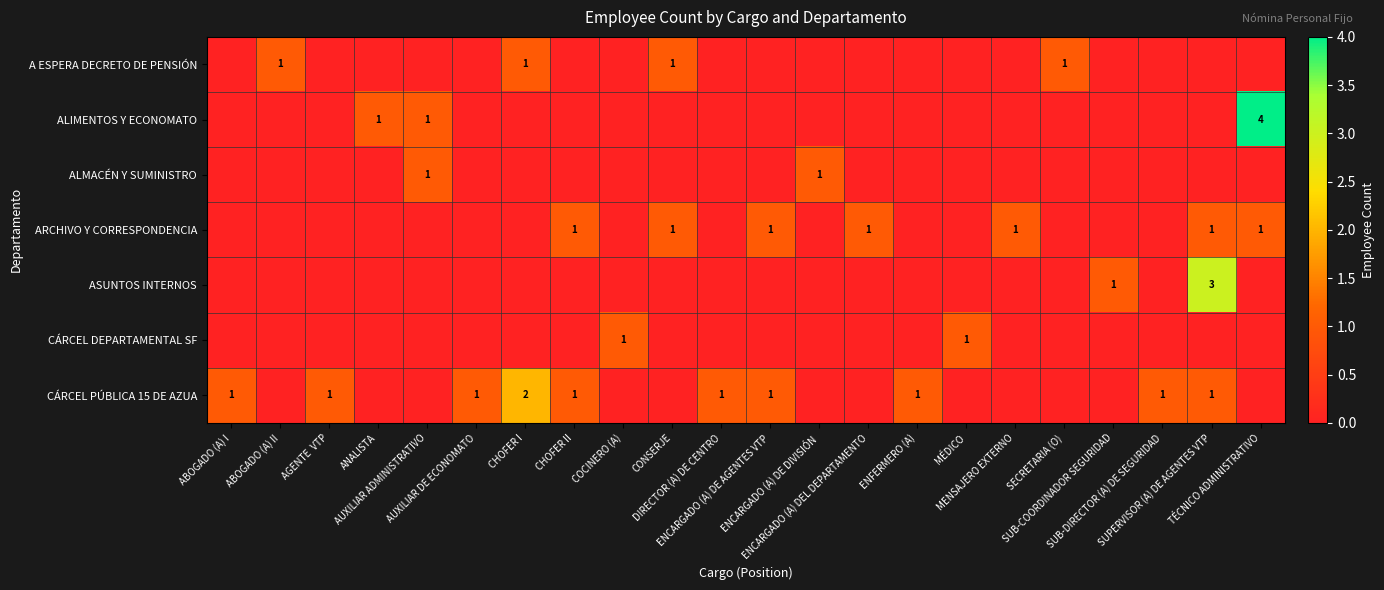

What is the difference between the maximum and second lowest values in the ASUNTOS INTERNOS series?

3